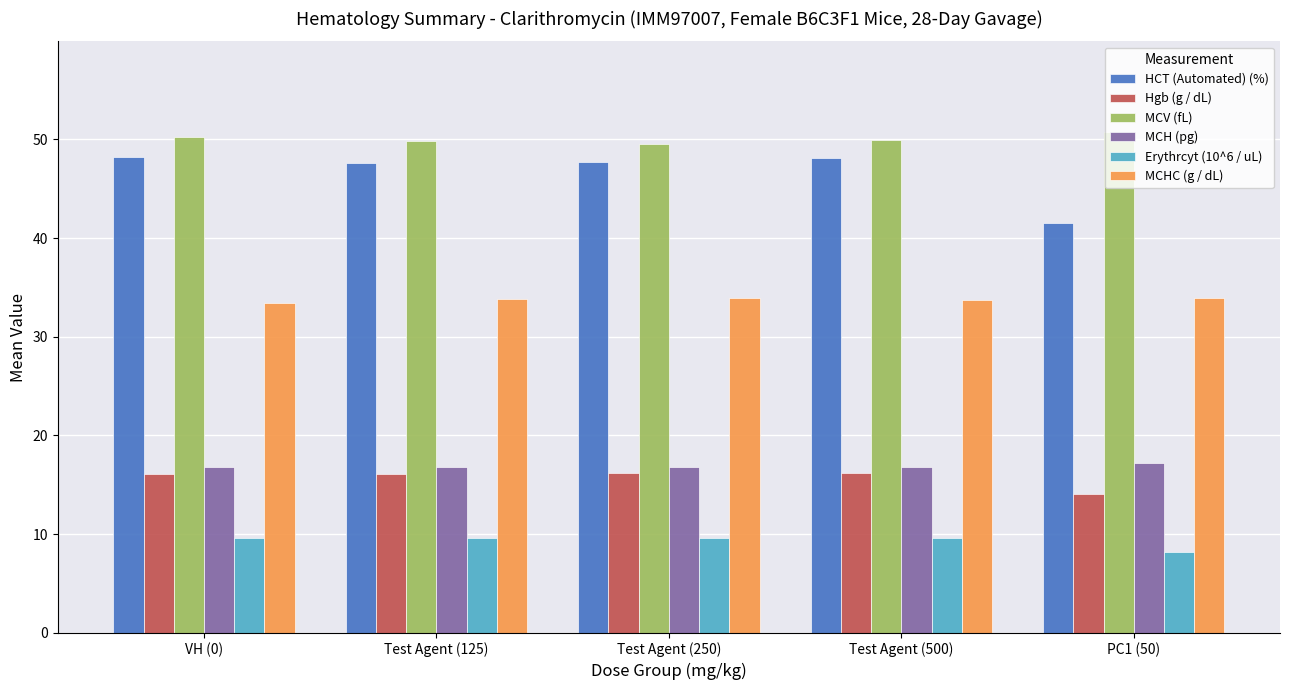

What are all the series names shown in the legend?

HCT (Automated) (%), Hgb (g / dL), MCV (fL), MCH (pg), Erythrcyt (10^6 / uL), MCHC (g / dL)